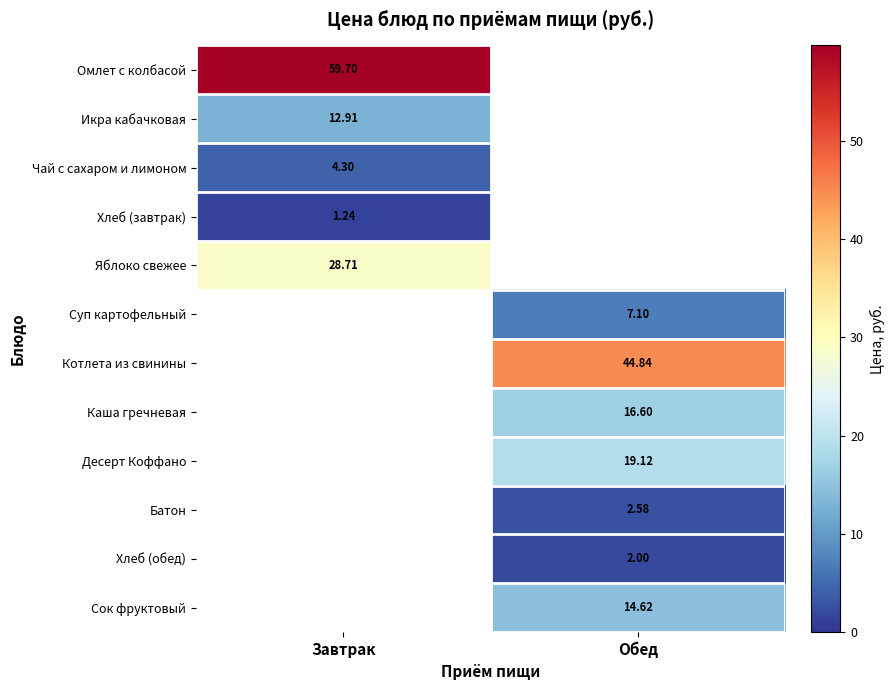

True or false: Хлеб (завтрак) has a value of 1.8 at Завтрак.

False